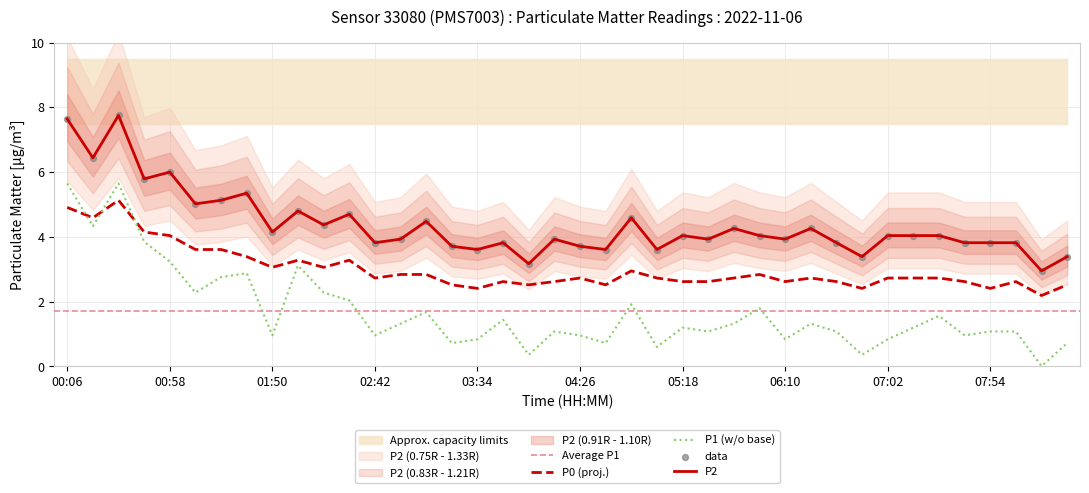

What is the maximum value for P0 (proj.)?

5.1